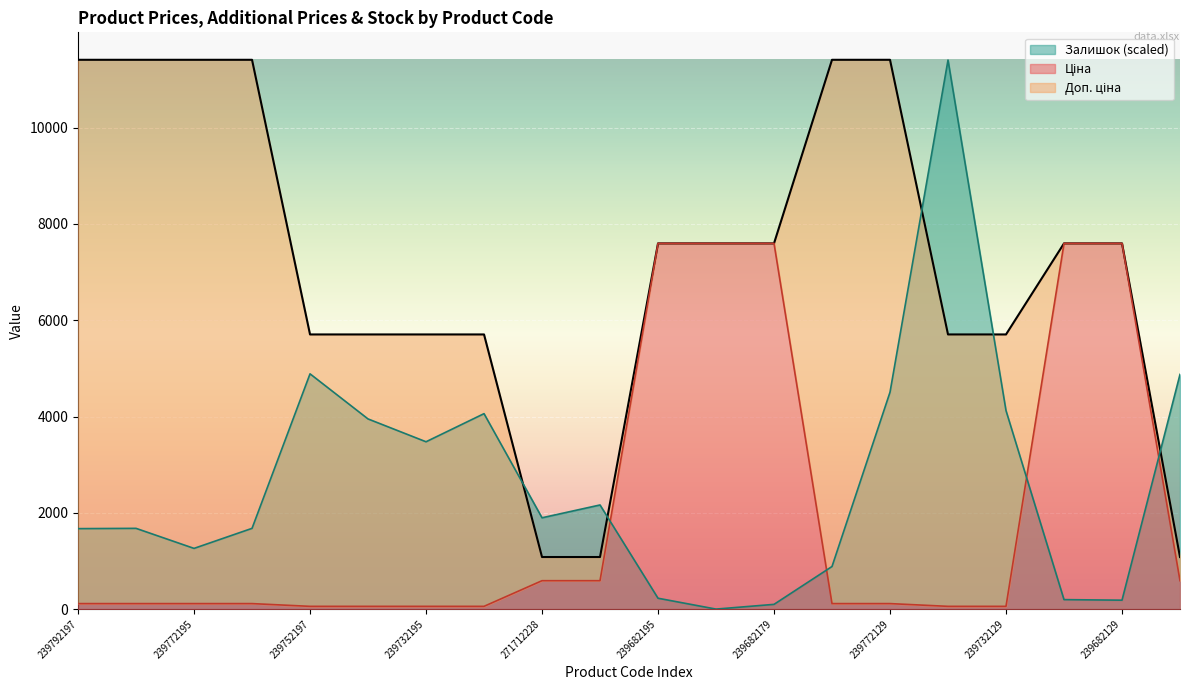

How many positive values does the Залишок series have?

19